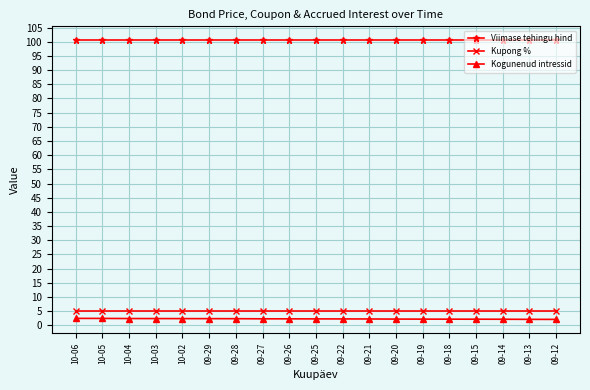

What is the greatest value displayed?

100.5